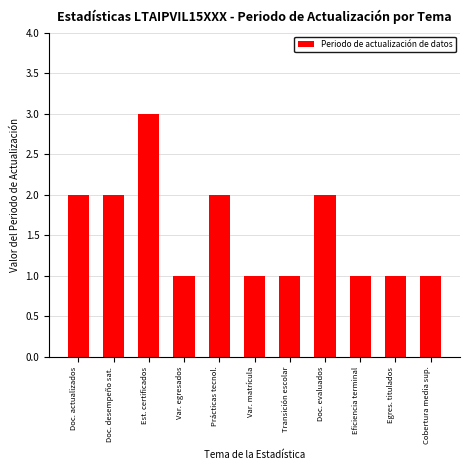

Does the chart contain any negative values?

No